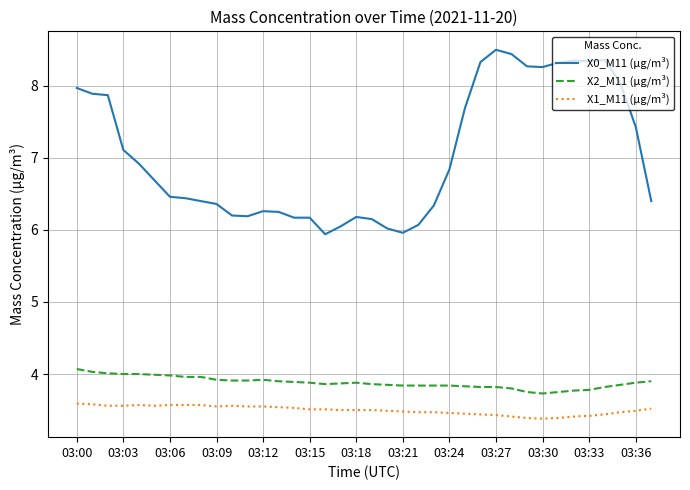

List the series in order of their peak value, highest first.

X0_M11 (μg/m³), X2_M11 (μg/m³), X1_M11 (μg/m³)